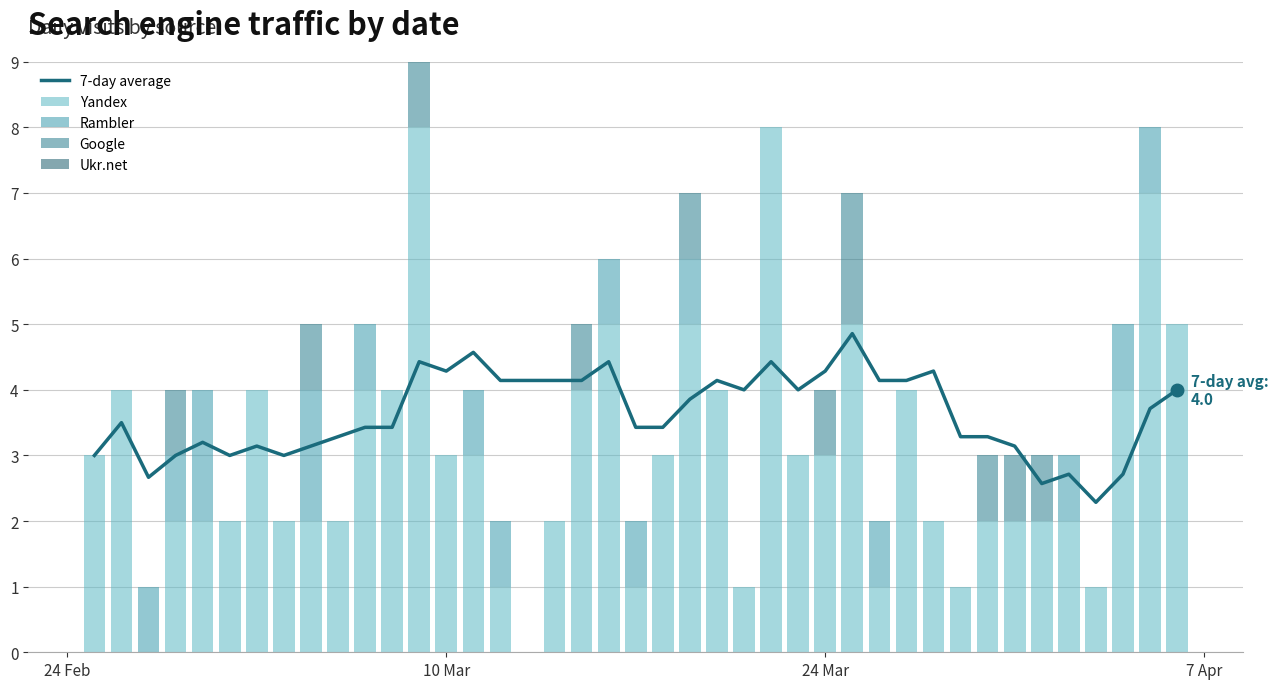

Reading right to left, extract all data points from this chart.

7-day average: 4.0	3.7	2.7	2.3	2.7	2.6	3.1	3.3	3.3	4.3	4.1	4.1	4.9	4.3	4.0	4.4	4.0	4.1	3.9	3.4	3.4	4.4	4.1	4.1	4.1	4.6	4.3	4.4	3.4	3.4	3.3	3.1	3.0	3.1	3.0	3.2	3.0	2.7	3.5	3.0
Yandex: 5.0	7.0	4.0	1.0	2.0	2.0	2.0	2.0	1.0	2.0	4.0	1.0	5.0	3.0	3.0	8.0	1.0	4.0	5.0	3.0	1.0	5.0	4.0	2.0	1.0	3.0	3.0	8.0	4.0	4.0	2.0	2.0	2.0	4.0	2.0	2.0	2.0	0.0	4.0	3.0
Rambler: 0.0	1.0	1.0	0.0	1.0	0.0	0.0	0.0	0.0	0.0	0.0	1.0	0.0	0.0	0.0	0.0	0.0	0.0	1.0	0.0	1.0	1.0	0.0	0.0	1.0	1.0	0.0	0.0	0.0	1.0	0.0	2.0	0.0	0.0	0.0	2.0	1.0	1.0	0.0	0.0
Google: 0.0	0.0	0.0	0.0	0.0	1.0	1.0	1.0	0.0	0.0	0.0	0.0	2.0	1.0	0.0	0.0	0.0	0.0	1.0	0.0	0.0	0.0	1.0	0.0	0.0	0.0	0.0	1.0	0.0	0.0	0.0	1.0	0.0	0.0	0.0	0.0	1.0	0.0	0.0	0.0
Ukr.net: 0.0	0.0	0.0	0.0	0.0	0.0	0.0	0.0	0.0	0.0	0.0	0.0	0.0	0.0	0.0	0.0	0.0	0.0	0.0	0.0	0.0	0.0	0.0	0.0	0.0	0.0	0.0	0.0	0.0	0.0	0.0	0.0	0.0	0.0	0.0	0.0	0.0	0.0	0.0	0.0